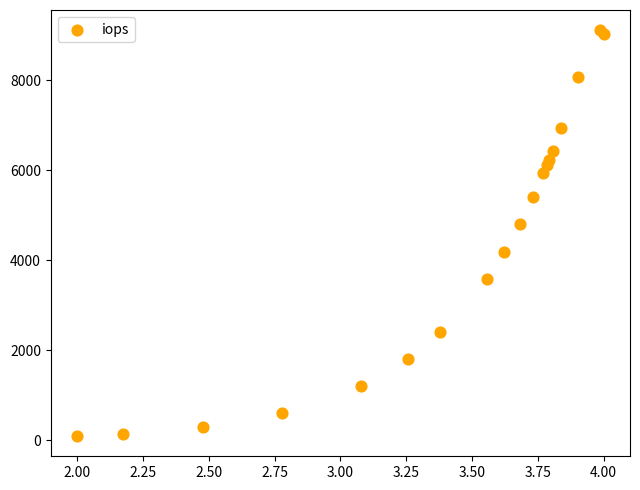

What Y value in the scatter plot is closest to 4602?

4804.2